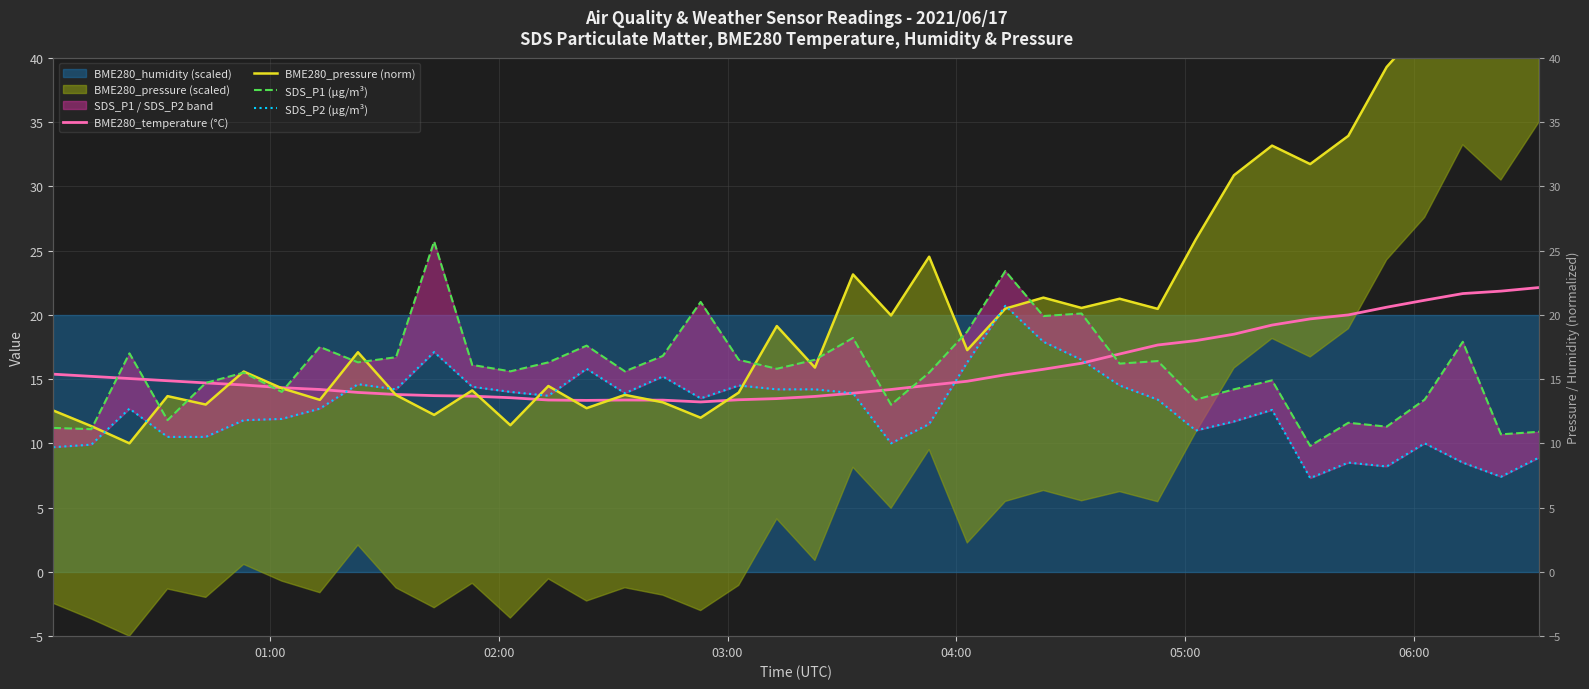

Reading right to left, transcribe all the data shown in this chart.

BME280_temperature (°C): 22.1	21.8	21.6	21.1	20.6	20.0	19.7	19.2	18.5	18.0	17.6	16.9	16.2	15.8	15.3	14.8	14.5	14.2	13.9	13.7	13.5	13.4	13.2	13.4	13.4	13.3	13.4	13.6	13.7	13.7	13.8	14.0	14.2	14.3	14.5	14.7	14.9	15.0	15.2	15.4
BME280_pressure (norm): 50.0	45.5	48.2	42.6	39.3	33.9	31.7	33.2	30.9	25.9	20.5	21.2	20.5	21.3	20.5	17.3	24.5	19.9	23.1	15.9	19.1	13.9	12.0	13.2	13.8	12.7	14.5	11.4	14.1	12.2	13.8	17.1	13.4	14.3	15.6	13.0	13.7	10.0	11.3	12.6
SDS_P1 (µg/m³): 10.9	10.7	17.9	13.4	11.3	11.6	9.8	14.9	14.2	13.4	16.4	16.2	20.1	19.9	23.4	18.7	15.5	13.0	18.2	16.5	15.8	16.5	21.0	16.8	15.6	17.6	16.3	15.6	16.1	25.7	16.7	16.3	17.5	14.0	15.5	14.7	11.8	17.0	11.1	11.2
SDS_P2 (µg/m³): 8.9	7.4	8.5	10.0	8.2	8.5	7.3	12.6	11.7	11.0	13.4	14.5	16.5	17.9	20.7	16.3	11.5	10.0	13.9	14.2	14.2	14.5	13.5	15.2	13.9	15.8	13.7	14.0	14.4	17.1	14.2	14.6	12.7	11.9	11.8	10.5	10.5	12.7	9.9	9.7